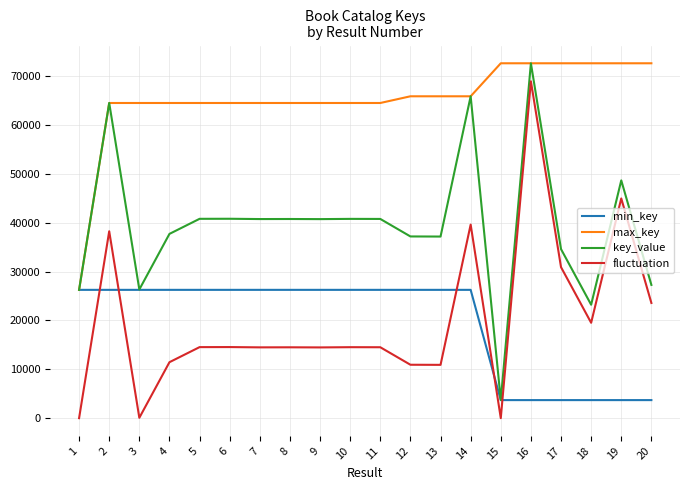

At which category is the sum across all series the highest?

16